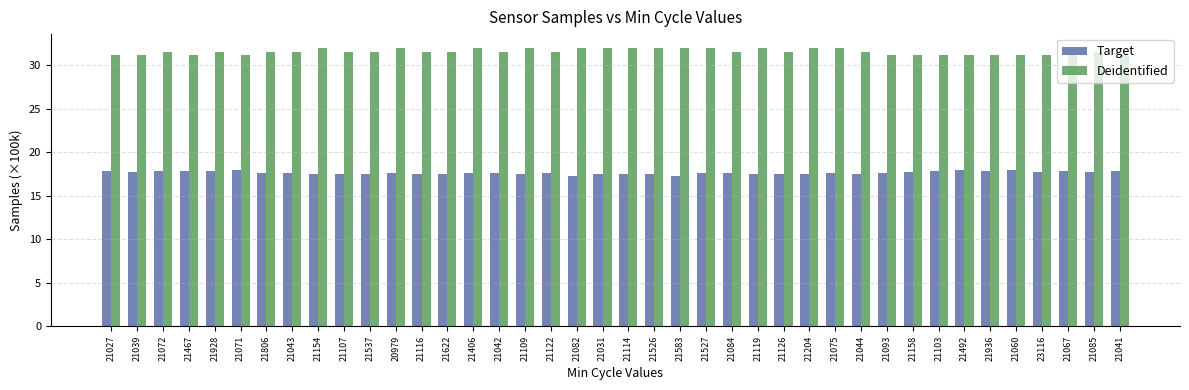

What is the highest value of the Target series?

18.0